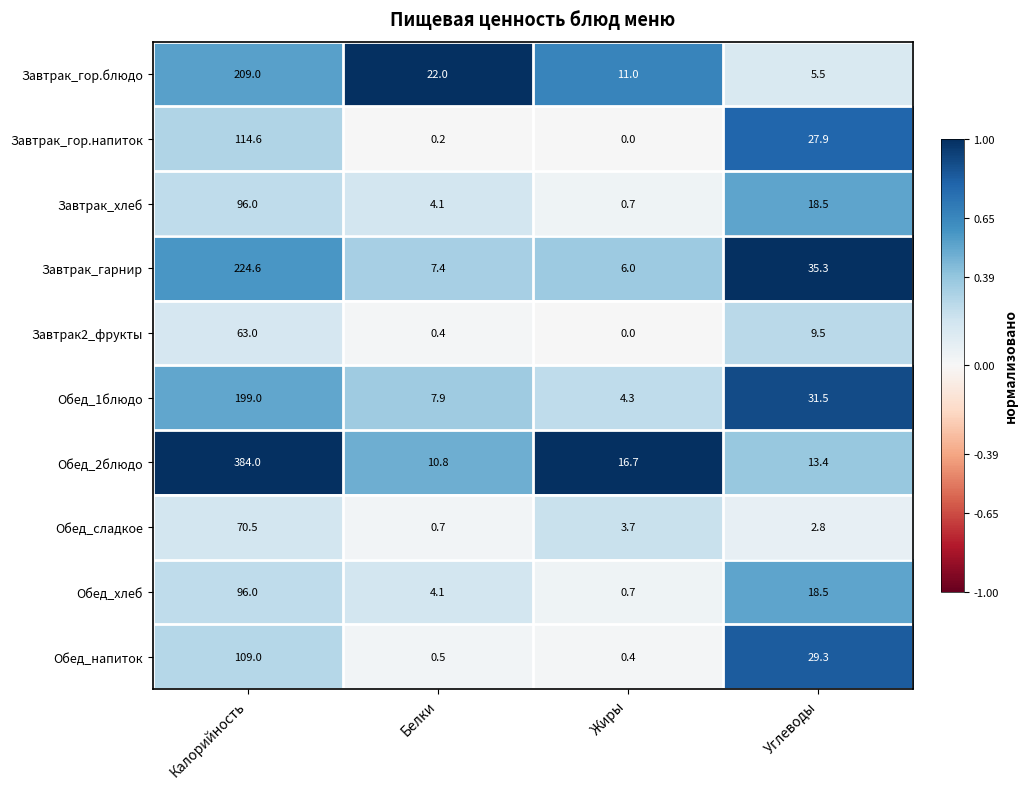

What is the sum of the Обед_хлеб values at Углеводы and Белки?

22.6